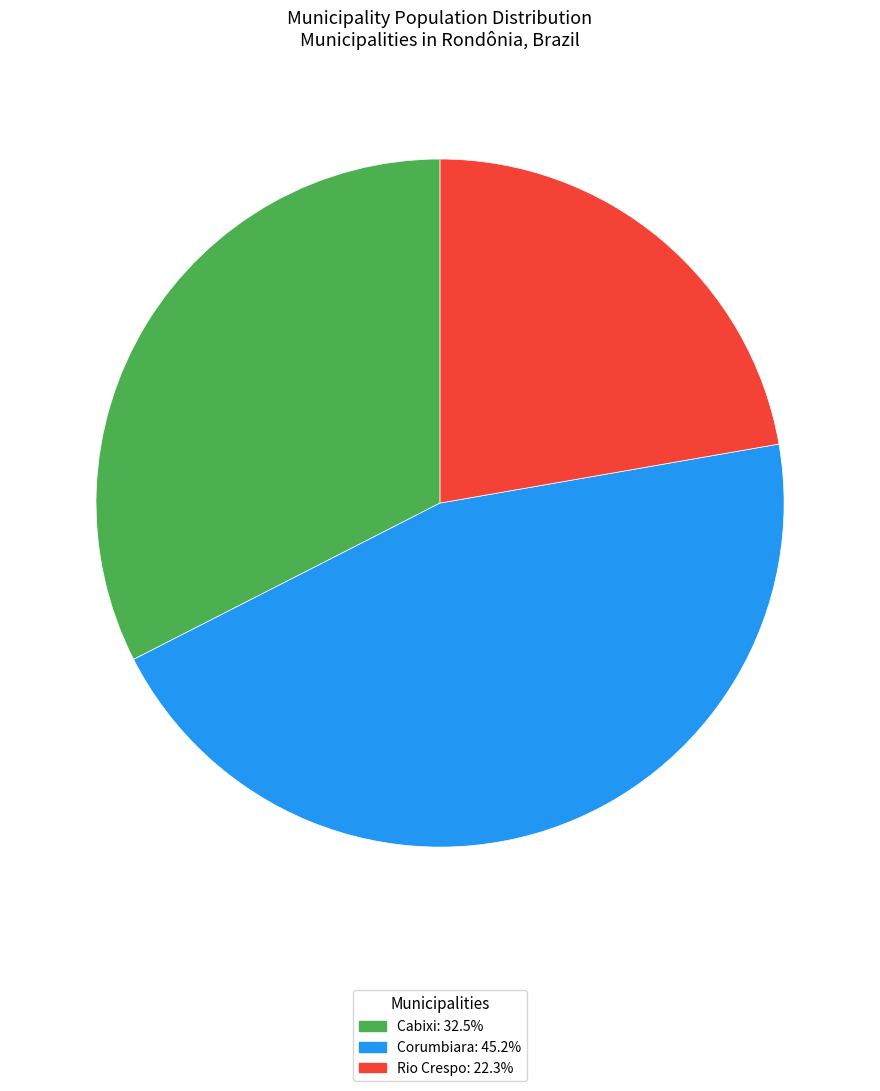

Which slice is the smallest?

Rio Crespo